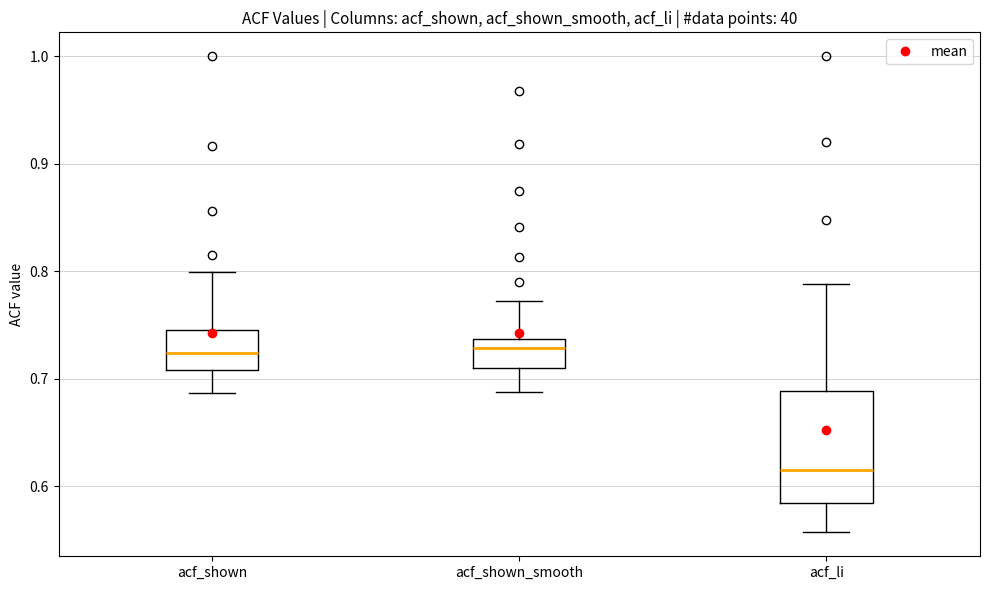

Where is the lower edge of the box for acf_li on the y-axis? The values are not printed on the chart, so give them approximately, as read against the axis.

0.58